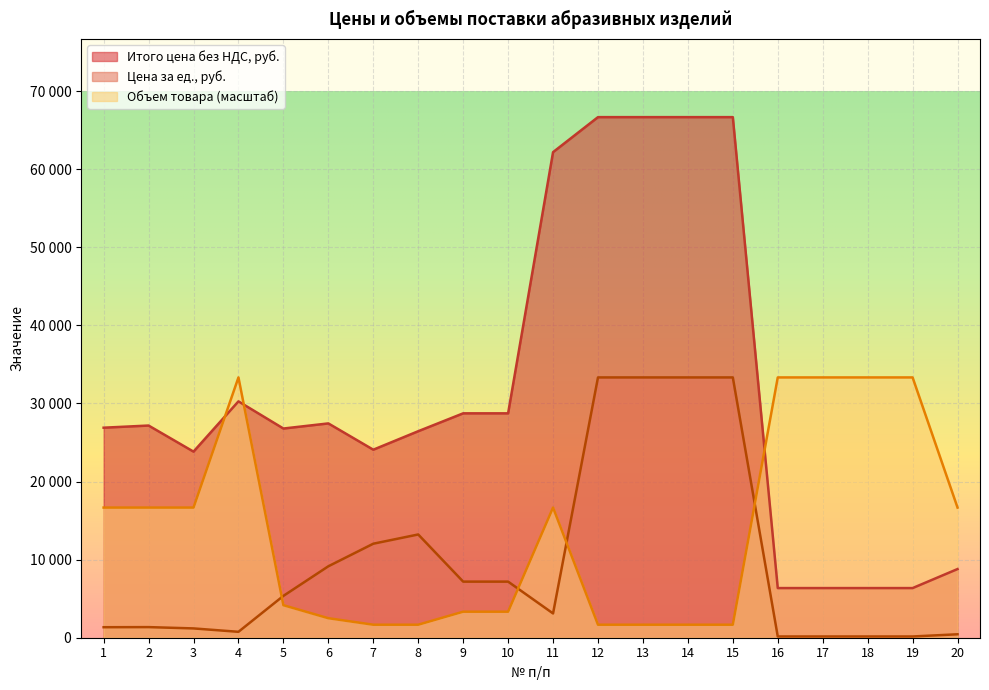

Reading left to right, list all the values displayed in this chart.

Итого цена без НДС, руб.: 1=26896.6	2=27172.0	3=23832.2	4=30268.4	5=26790.0	6=27444.7	7=24078.6	8=26445.8	9=28735.4	10=28735.4	11=62184.0	12=66666.6	13=66666.6	14=66666.6	15=66666.6	16=6356.8	17=6356.8	18=6356.8	19=6356.8	20=8793.8
Цена за ед., руб.: 1=1344.8	2=1358.6	3=1191.6	4=756.7	5=5358.0	6=9148.2	7=12039.3	8=13222.9	9=7183.9	10=7183.9	11=3109.2	12=33333.3	13=33333.3	14=33333.3	15=33333.3	16=158.9	17=158.9	18=158.9	19=158.9	20=439.7
Объем товара: 1=16666.7	2=16666.7	3=16666.7	4=33333.3	5=4166.7	6=2500.0	7=1666.7	8=1666.7	9=3333.3	10=3333.3	11=16666.7	12=1666.7	13=1666.7	14=1666.7	15=1666.7	16=33333.3	17=33333.3	18=33333.3	19=33333.3	20=16666.7